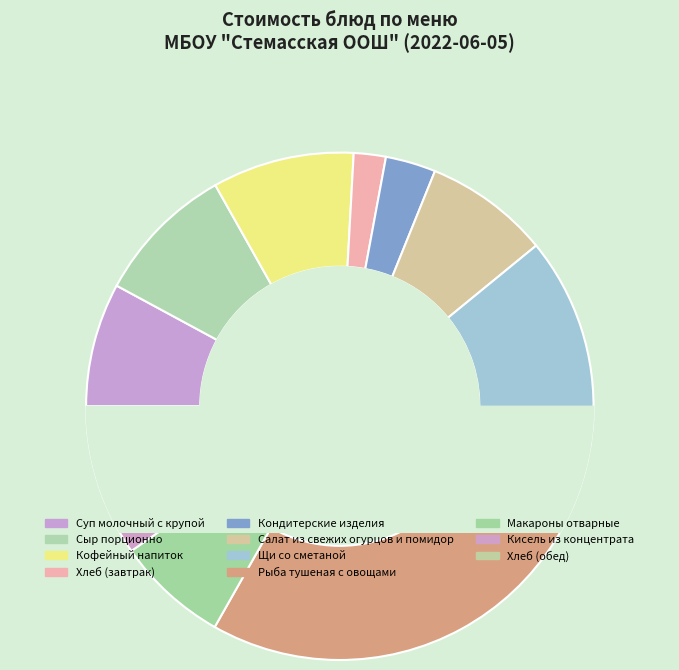

Is Сыр порционно the majority of the pie?

No